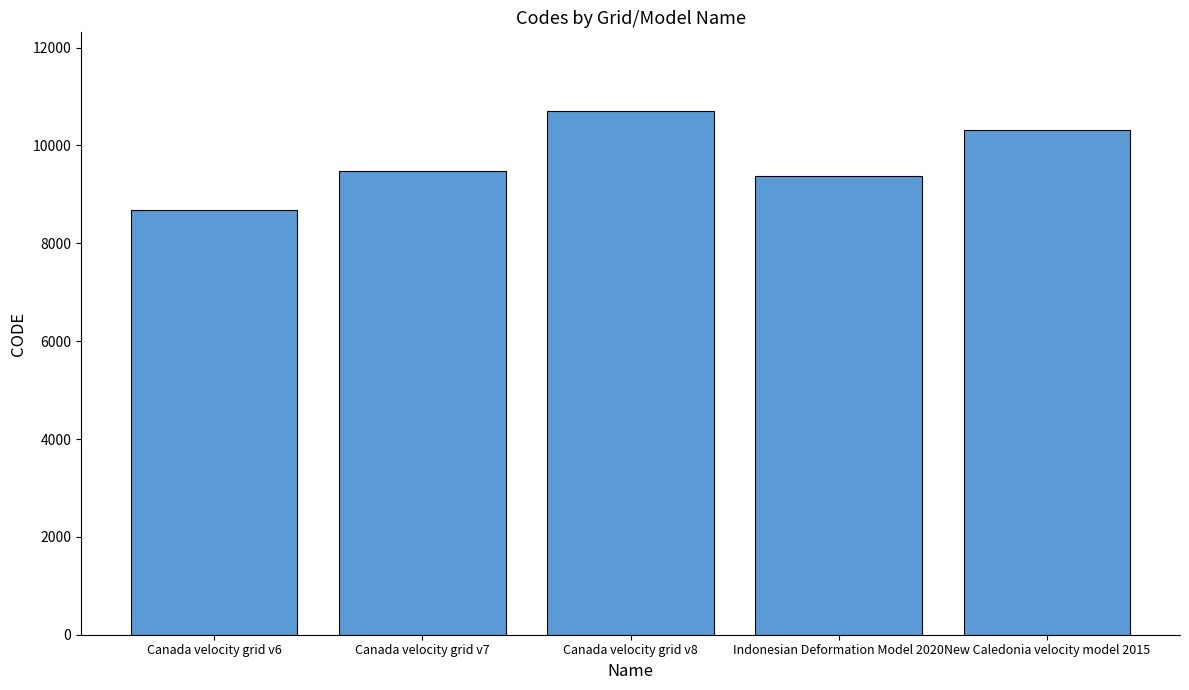

List the labels in order of value, largest first.

Canada velocity grid v8, New Caledonia velocity model 2015, Canada velocity grid v7, Indonesian Deformation Model 2020, Canada velocity grid v6